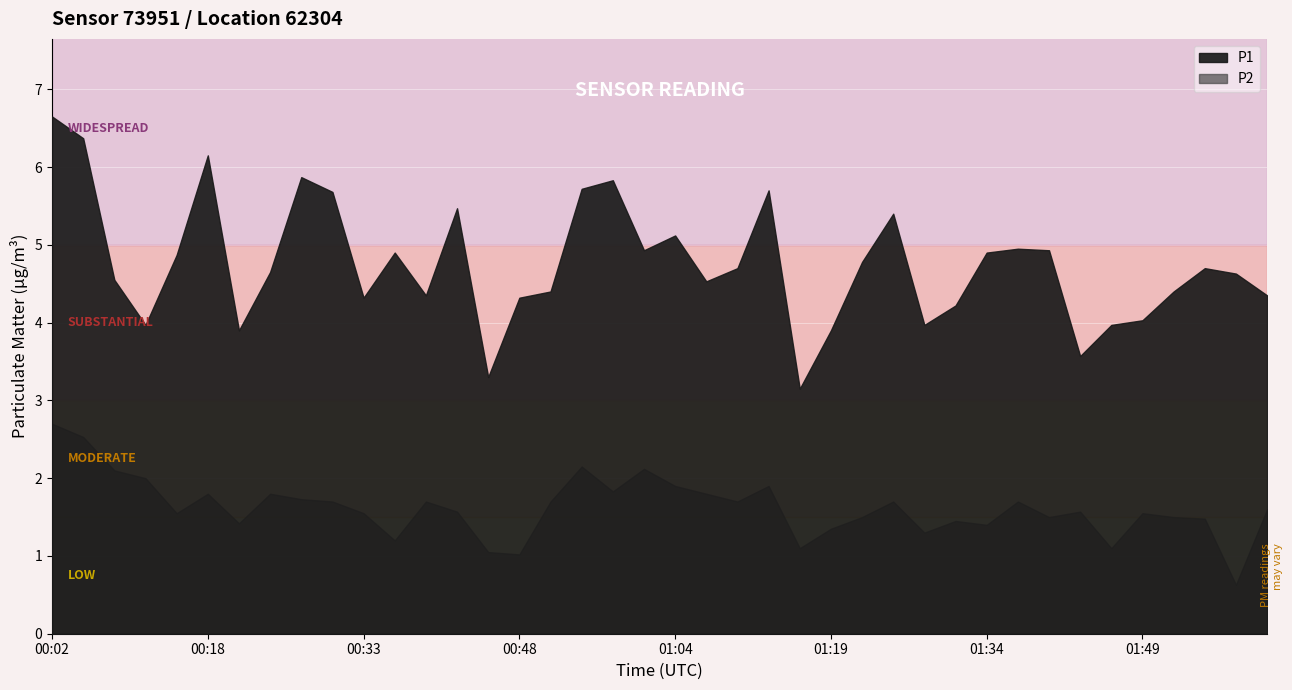

In P2, how many points are higher than both neighbors (excluding endpoints)?

11